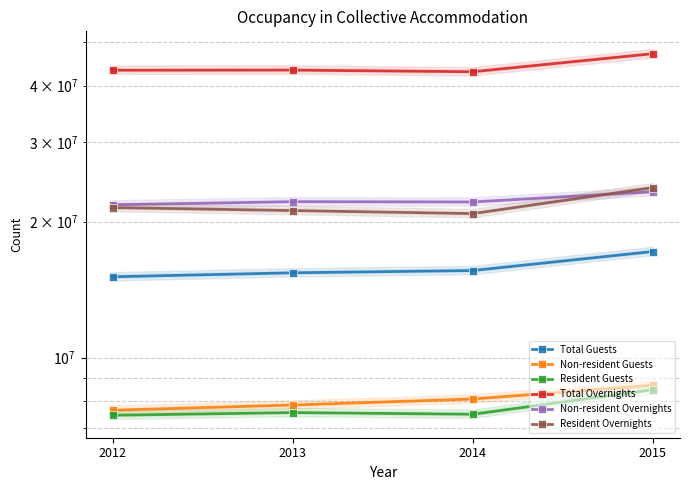

How many distinct data groups are displayed?

6